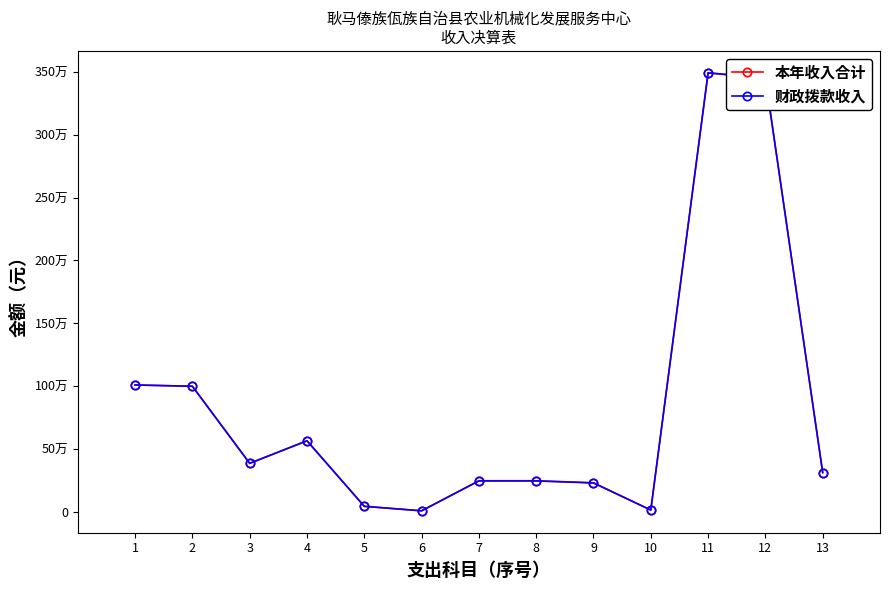

What is the average value of the 本年收入合计 series?

847955.4